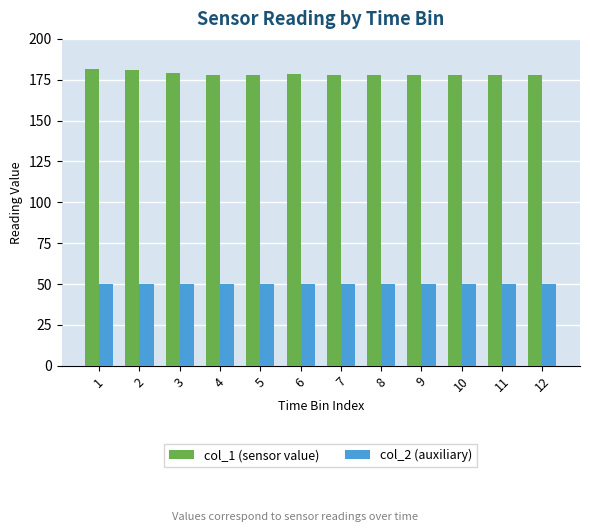

The col_2 (auxiliary) series shows 13.0 at 6. True or false?

False